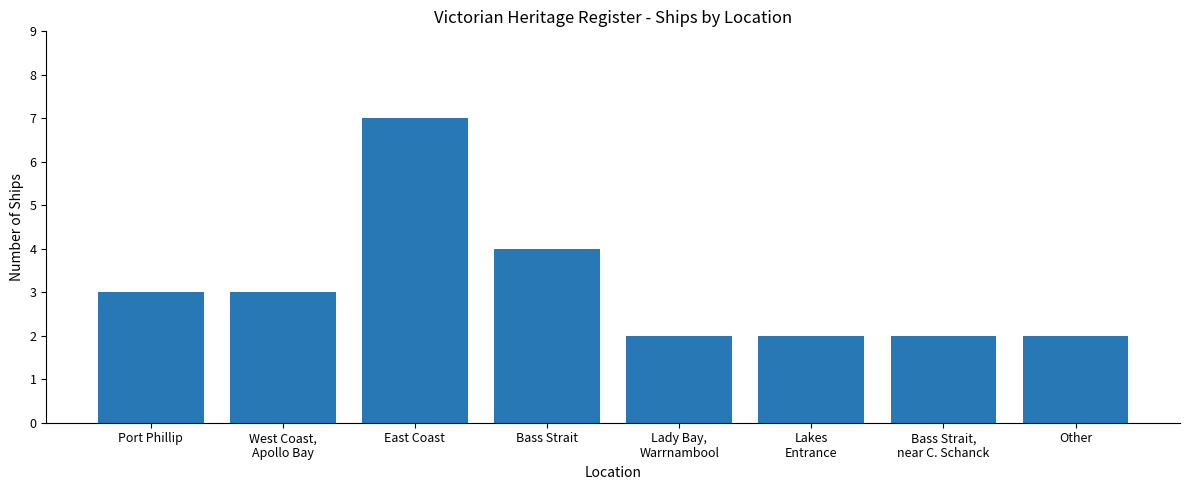

What is the value of the 8th bar from the left?

2